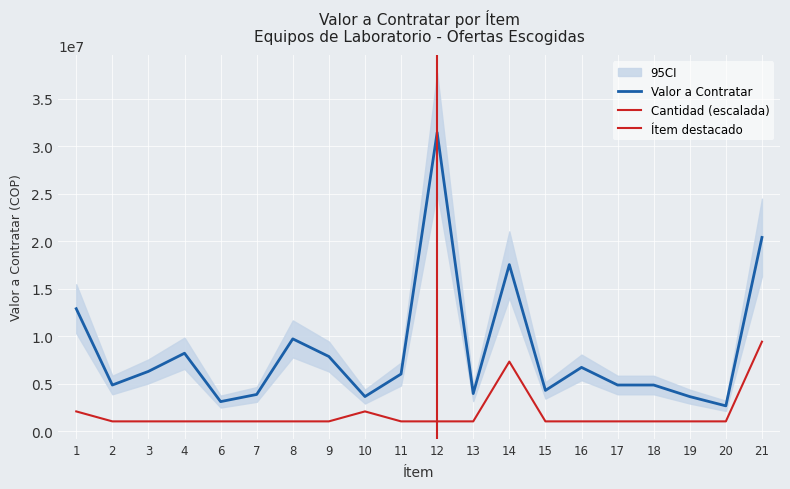

What is the sum of all Valor a Contratar values?

167040483.0